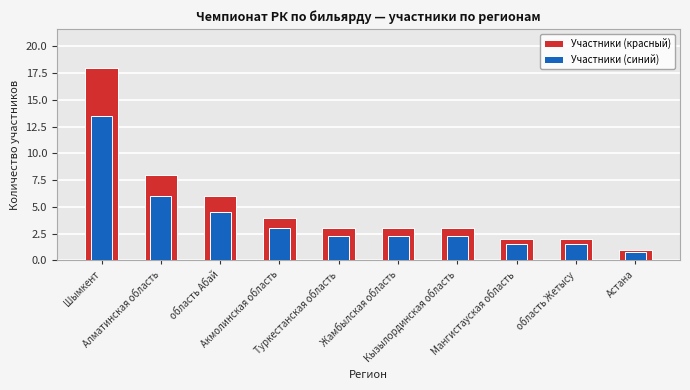

What is the total value across all series at Жамбылская область?

5.2